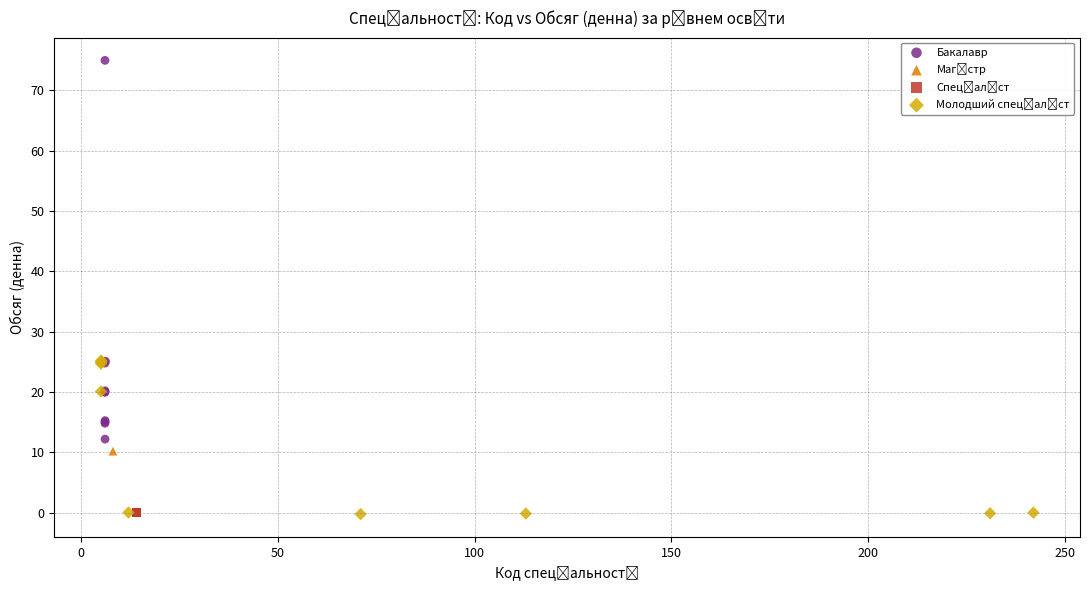

Which series contains the highest Y value?

Бакалавр